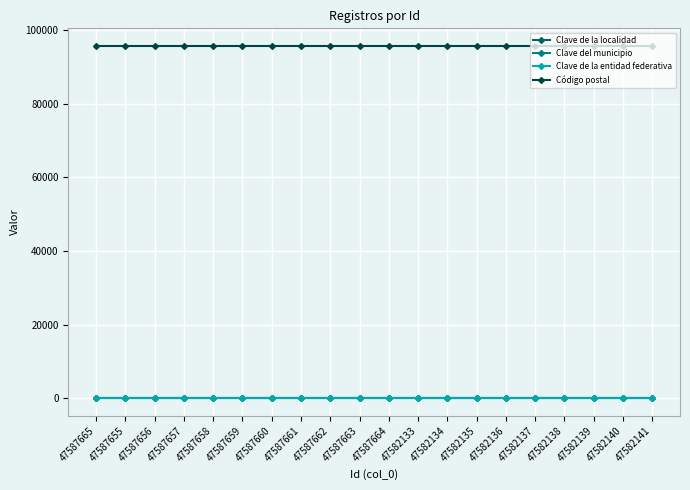

Does the chart have visible grid lines?

Yes